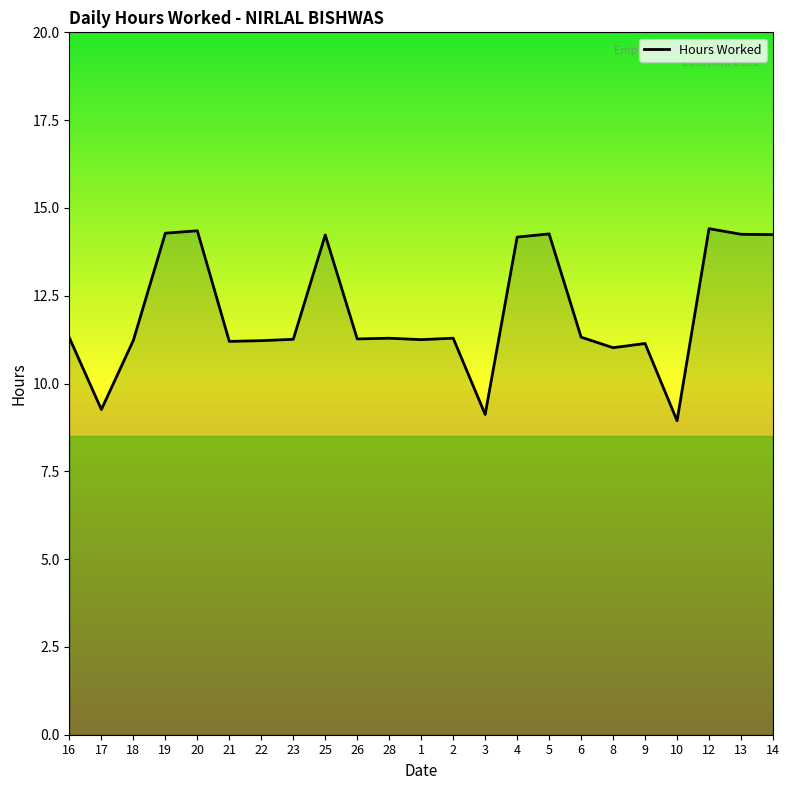

What is the difference between the maximum and minimum values?

5.5